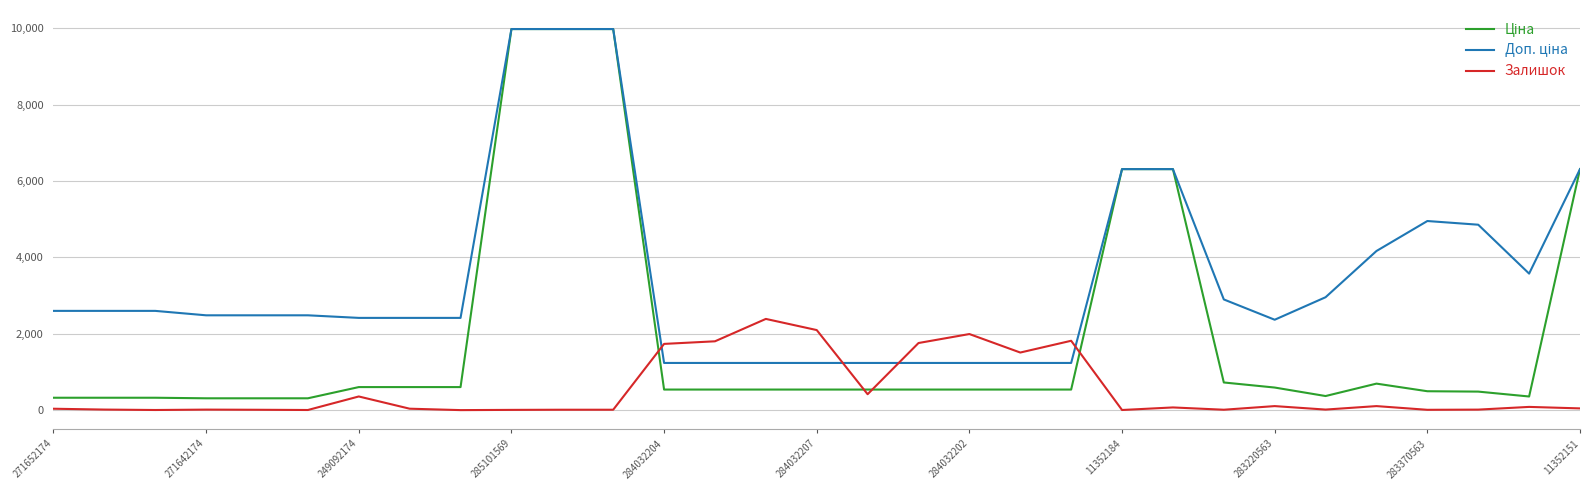

Does the chart have visible grid lines?

Yes